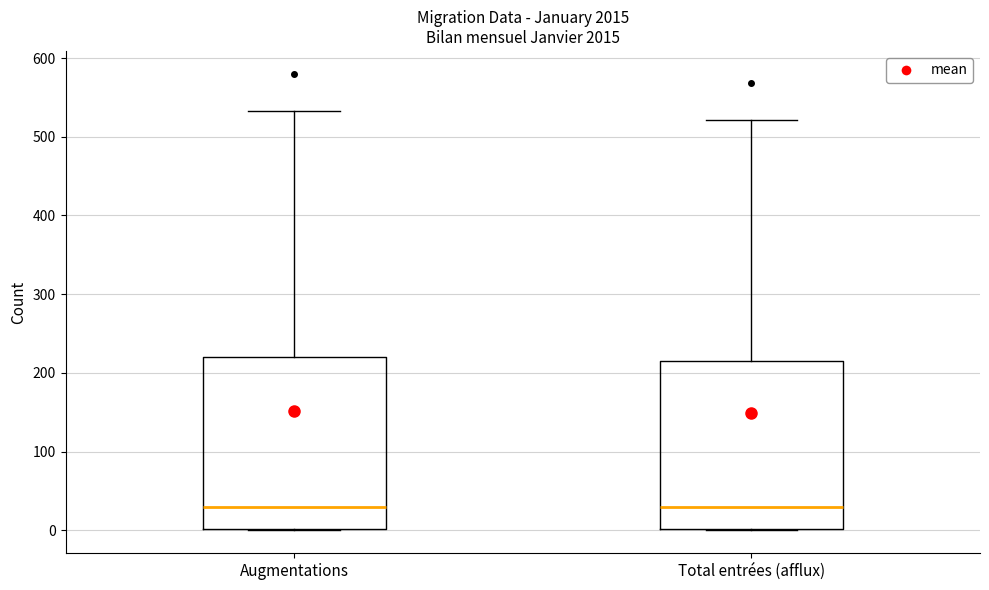

Reading left to right, transcribe this box plot: for each box, give where its median line is, the range the box spans, and where its two whiskers end, as read against the y-axis. The values are not printed on the chart, so give them approximately, as read against the axis.

Augmentations: median 30, box 0 to 220, whiskers 0 to 530
Total entrées (afflux): median 30, box 0 to 210, whiskers 0 to 520